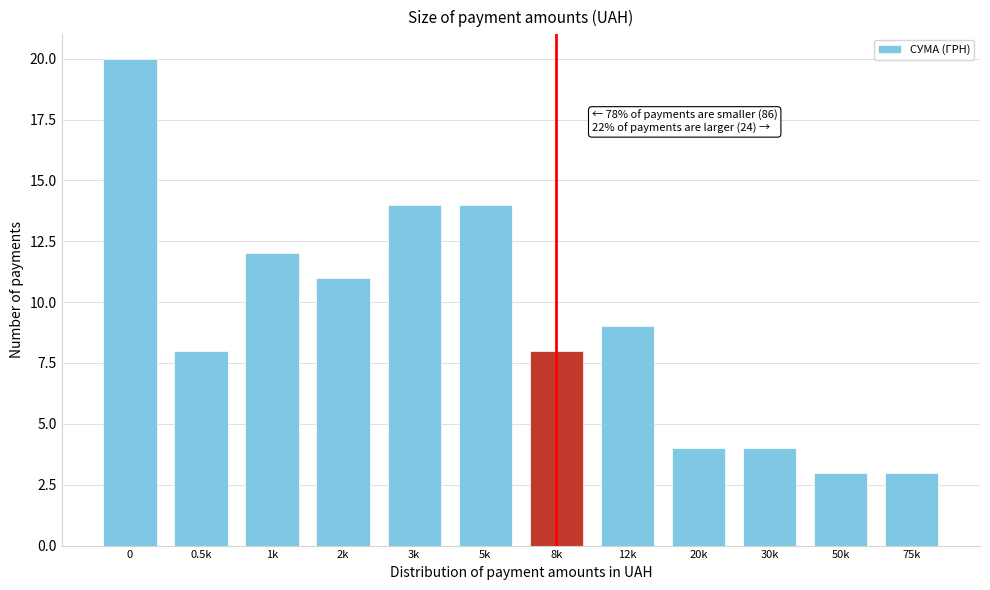

Reading left to right, what are all the values shown in this chart?

0=20	0.5k=8	1k=12	2k=11	3k=14	5k=14	8k=8	12k=9	20k=4	30k=4	50k=3	75k=3